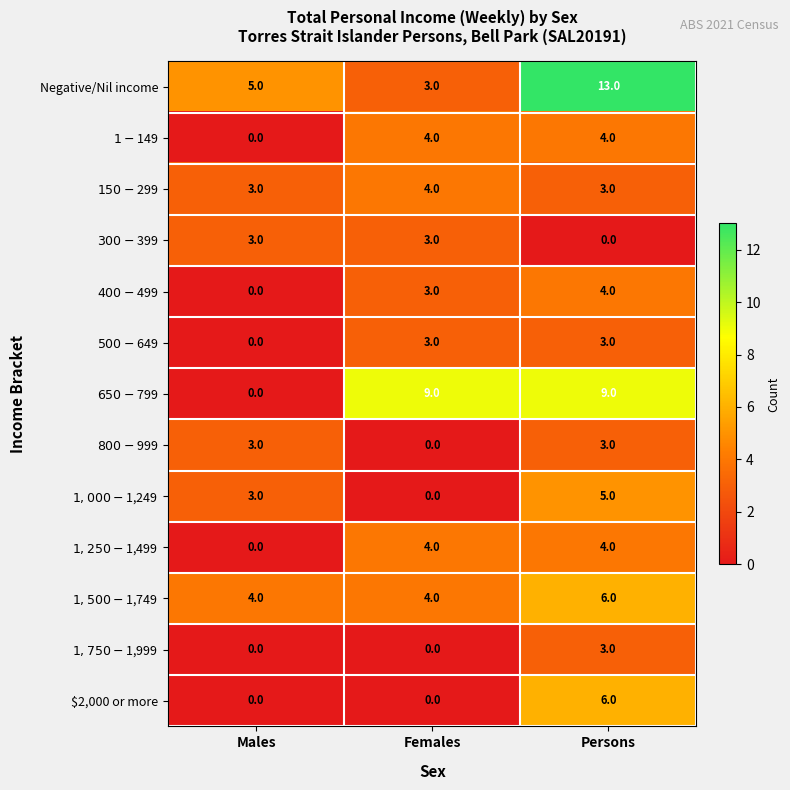

Where is Negative/Nil income nearest to the value 8?

Males